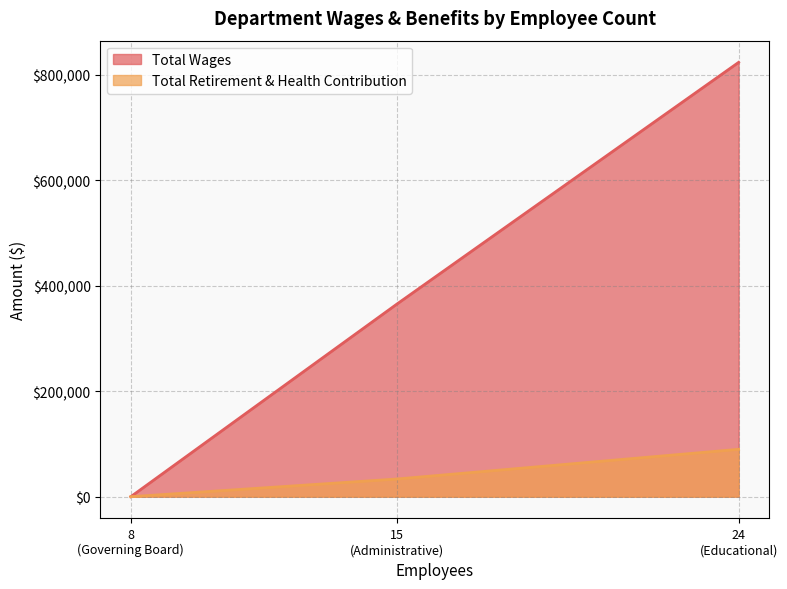

Which series has the largest range (max minus min)?

Total Wages